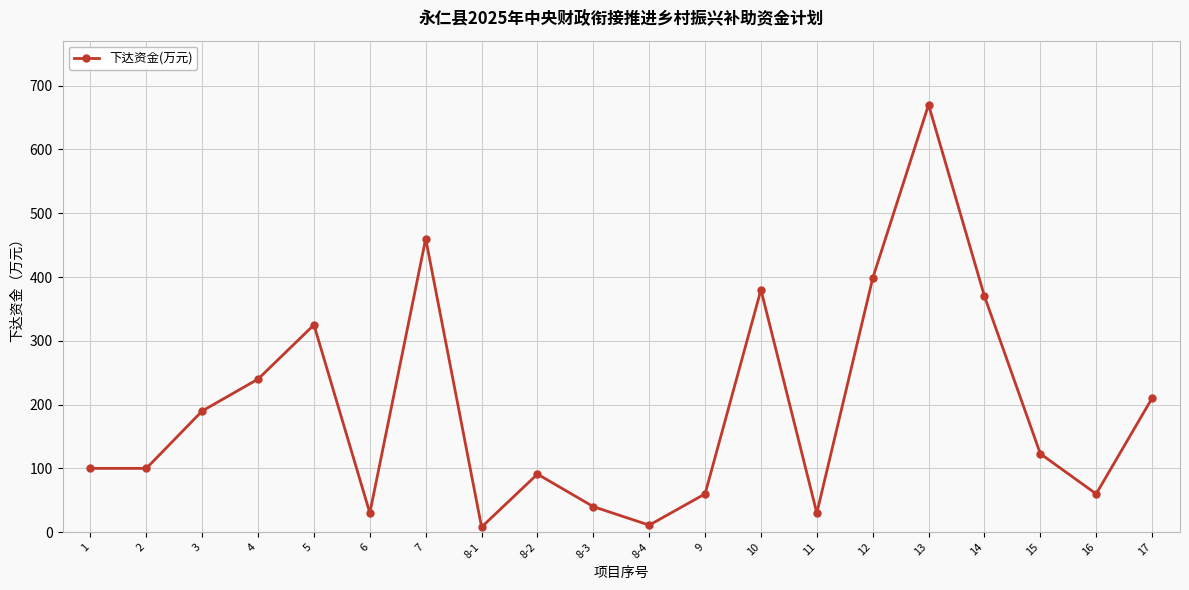

What position from the right is 11?

7